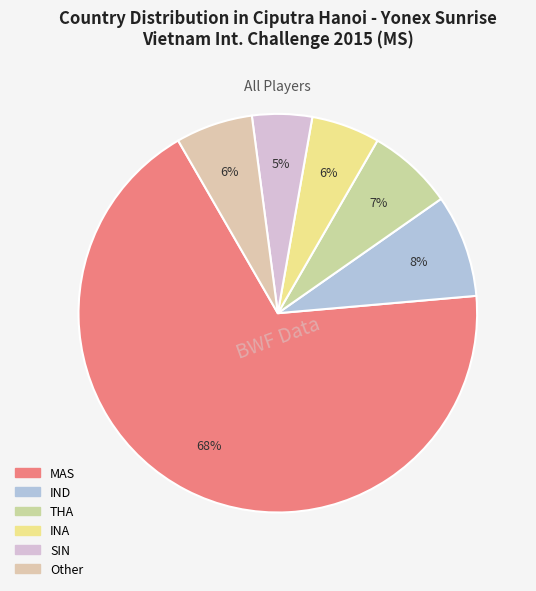

To the nearest percent, what portion does MAS represent?

68%